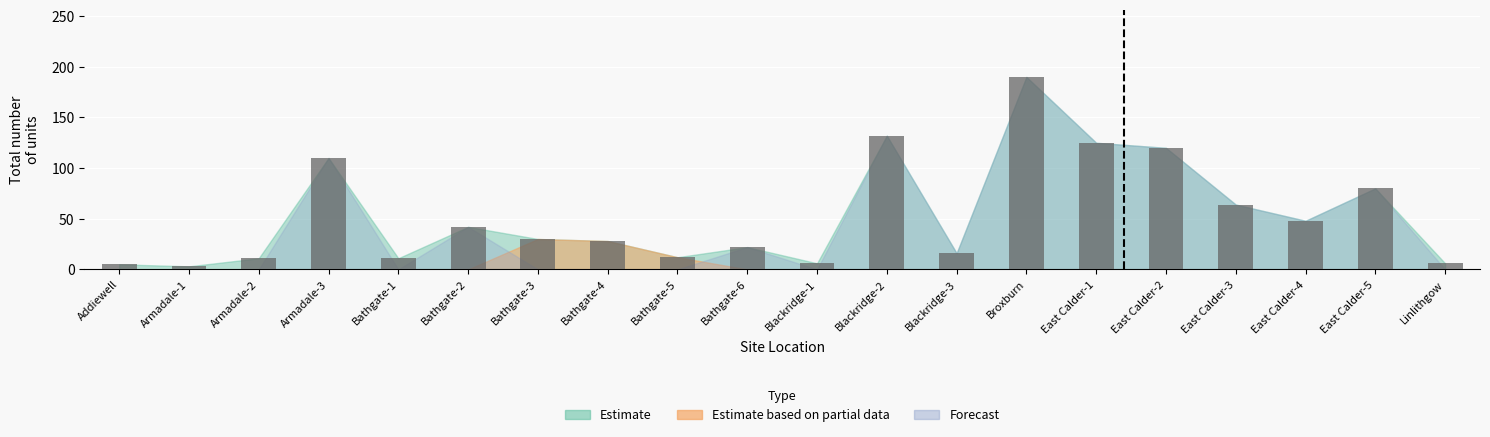

Which has a higher value, Broxburn or Blackridge-2?

Broxburn